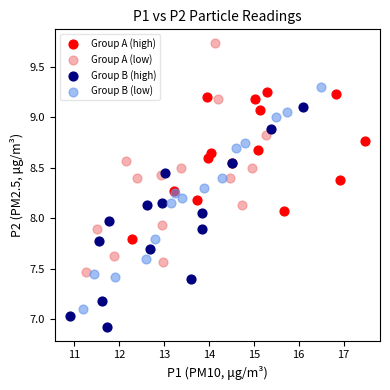

Which series contains the lowest Y value?

Group B (high)